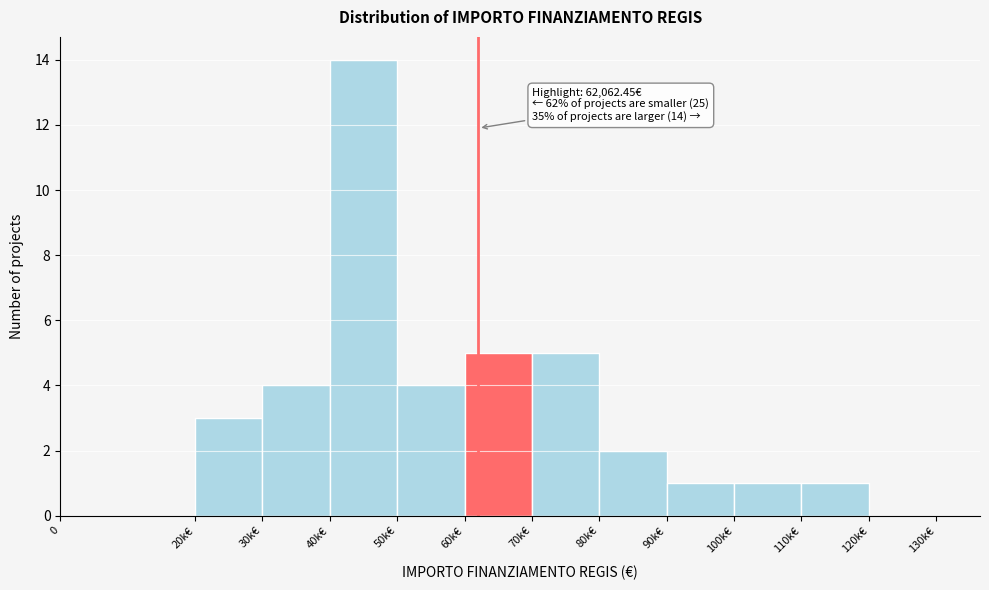

Reading right to left, list all the values displayed in this chart.

120k€=0	110k€=1	100k€=1	90k€=1	80k€=2	70k€=5	60k€=5	50k€=4	40k€=14	30k€=4	20k€=3	0=0